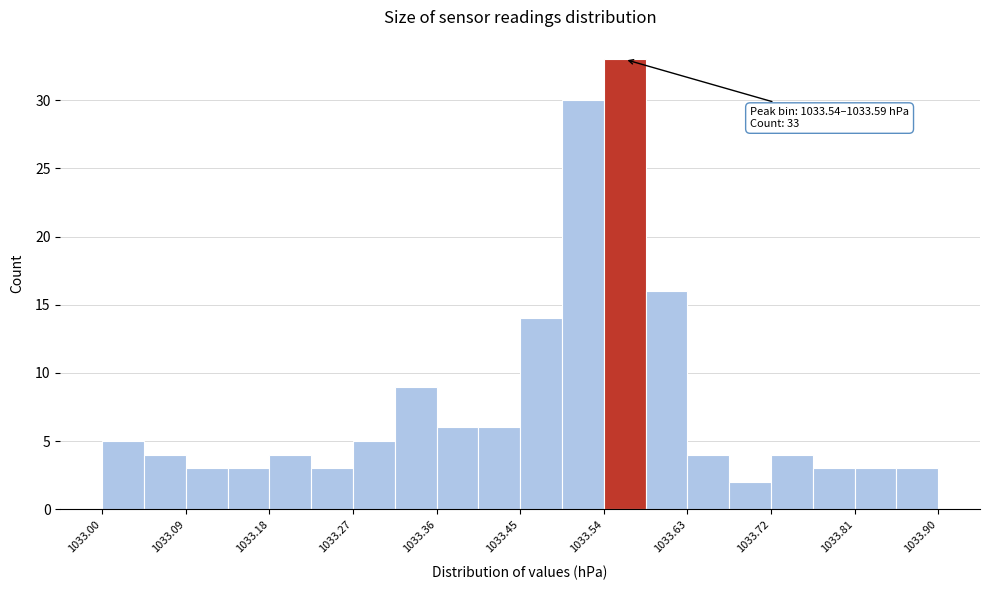

Over which range of the x-axis is the bar tallest?

1033.540 to 1033.585